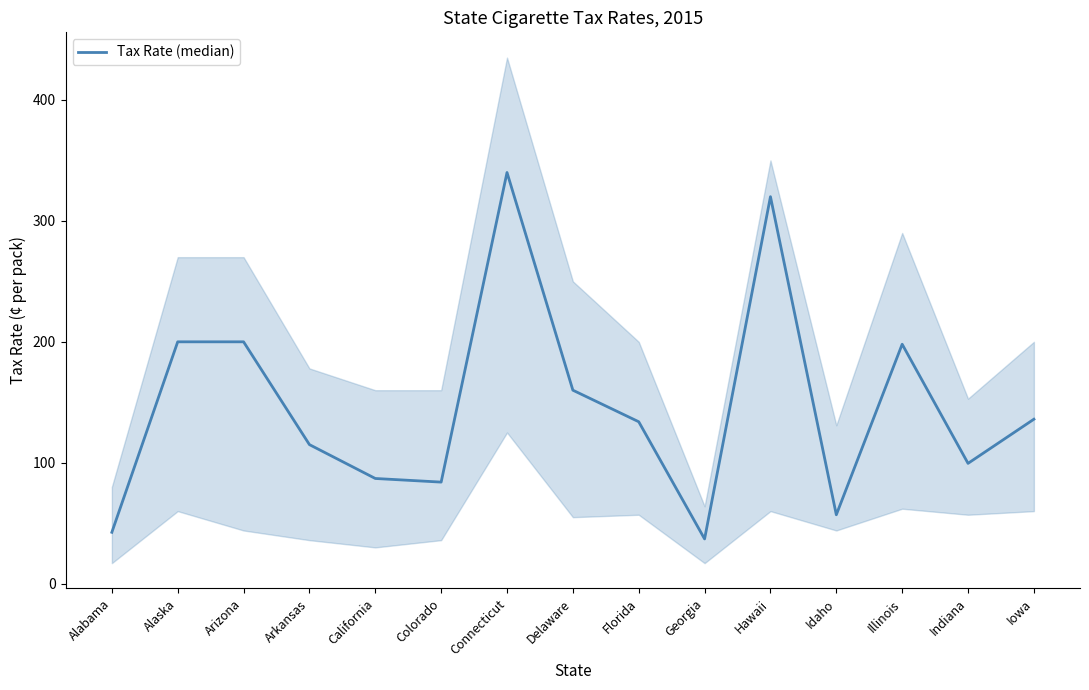

What is the ratio of the value at Indiana to the value at Colorado?

1.2